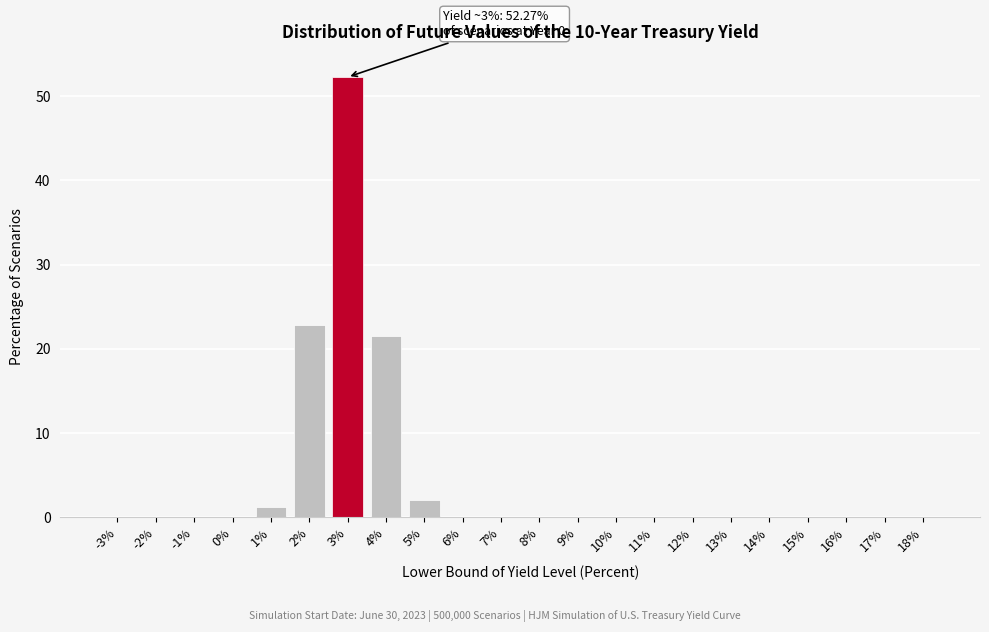

Is it true that the value at 3% is 52.3?

True